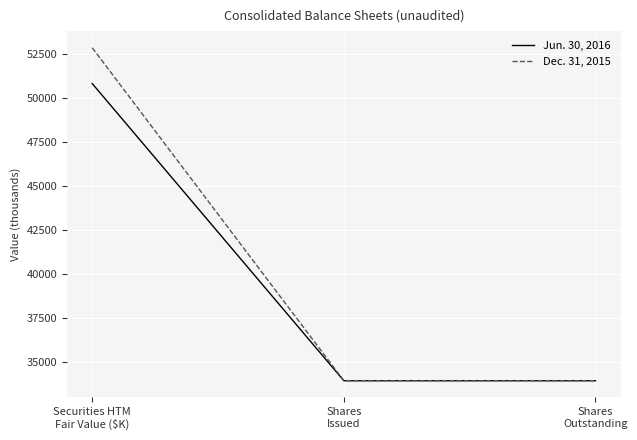

What is the greatest value displayed?

52837.0